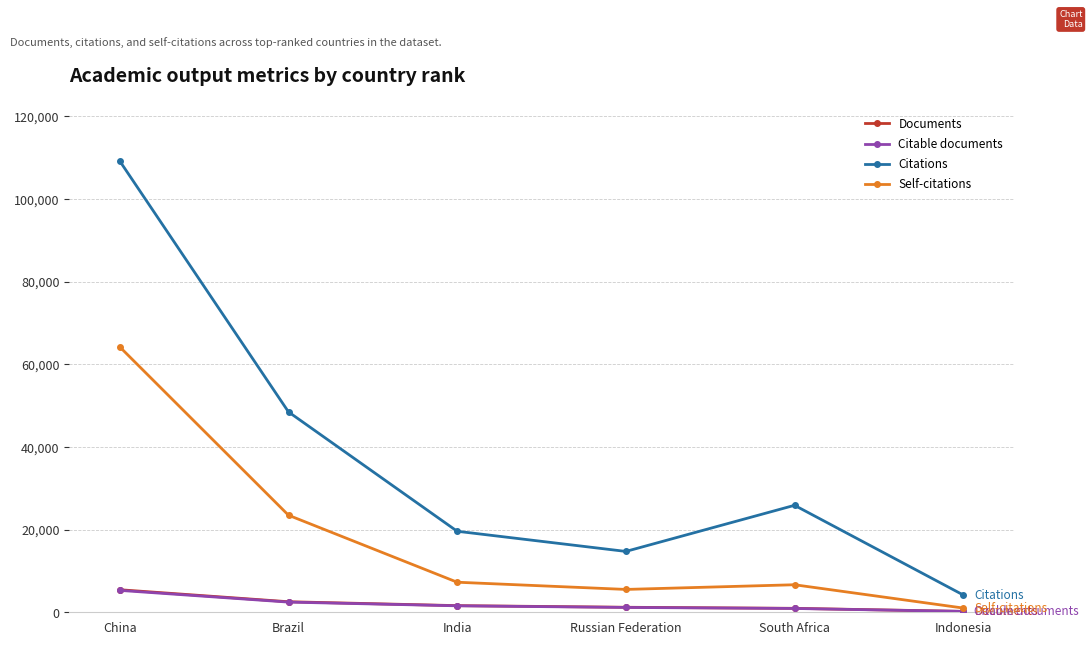

True or false: Documents has more than 2 points higher than both neighbors.

False